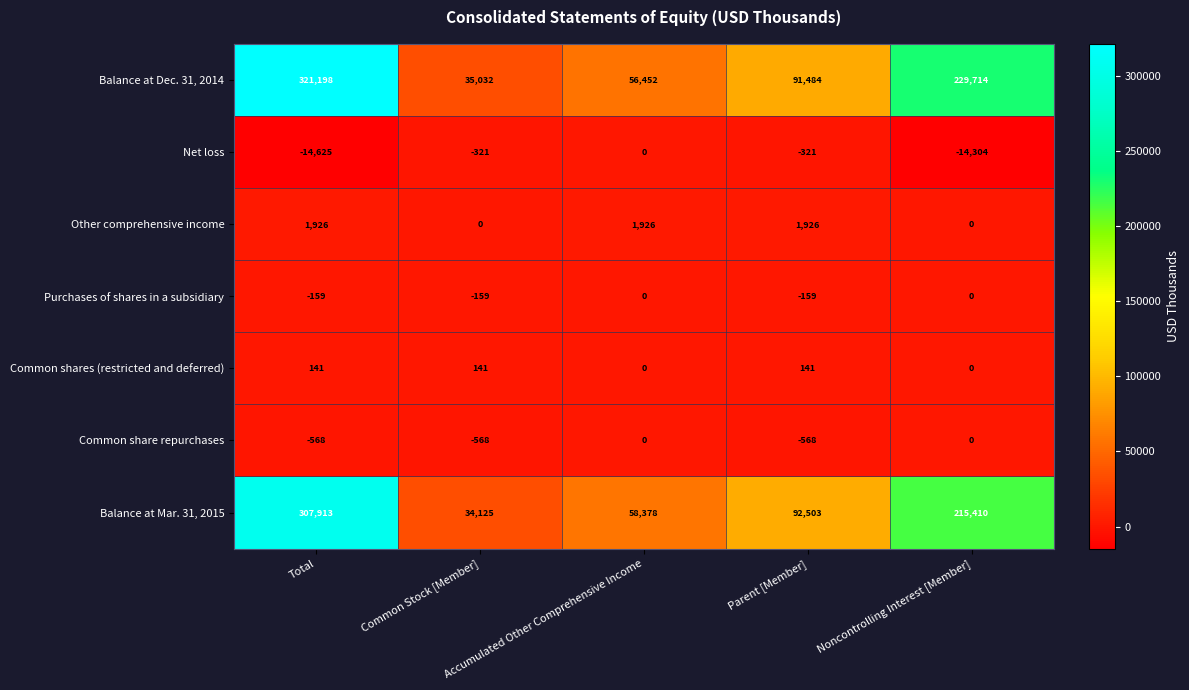

Which series has the largest total across all categories?

Balance at Dec. 31, 2014